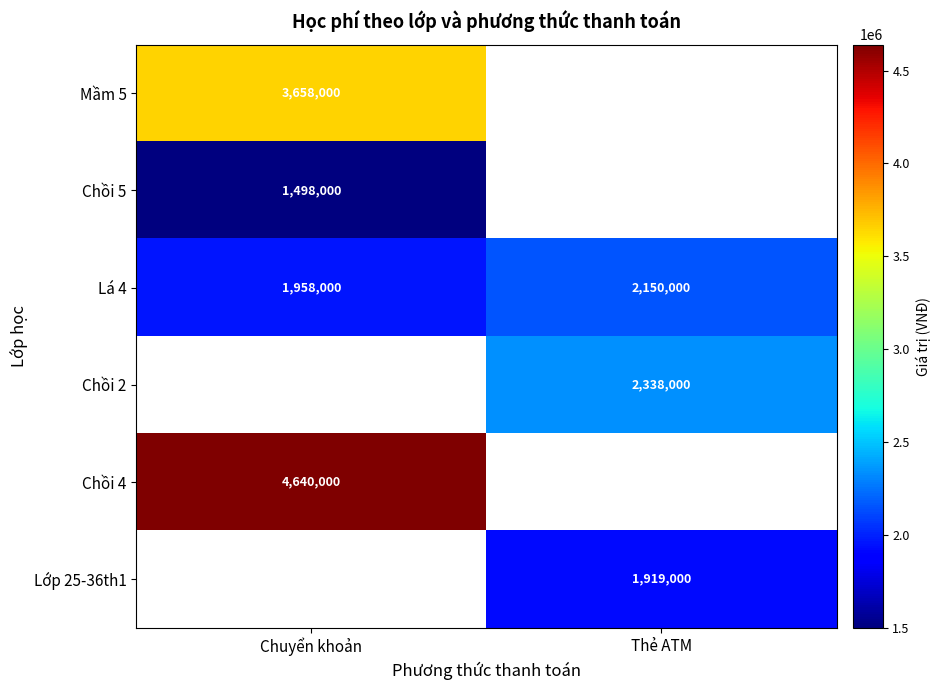

What is the maximum value for Lá 4?

2150000